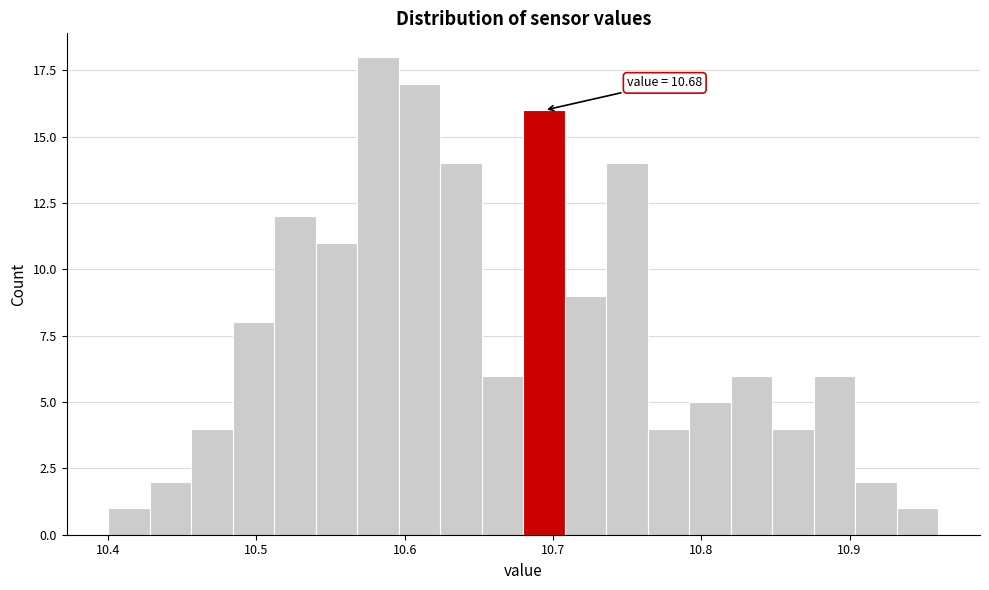

Around what value on the x-axis is the tallest bar? Give the approximate position of its centre, as read against the axis.

10.58